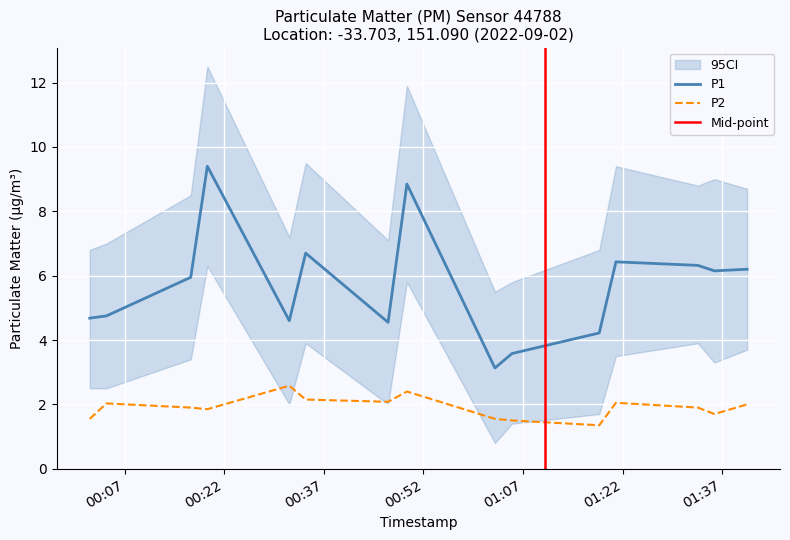

Between 2022-09-02T01:40:46 and 2022-09-02T00:49:30, which is larger?

2022-09-02T00:49:30